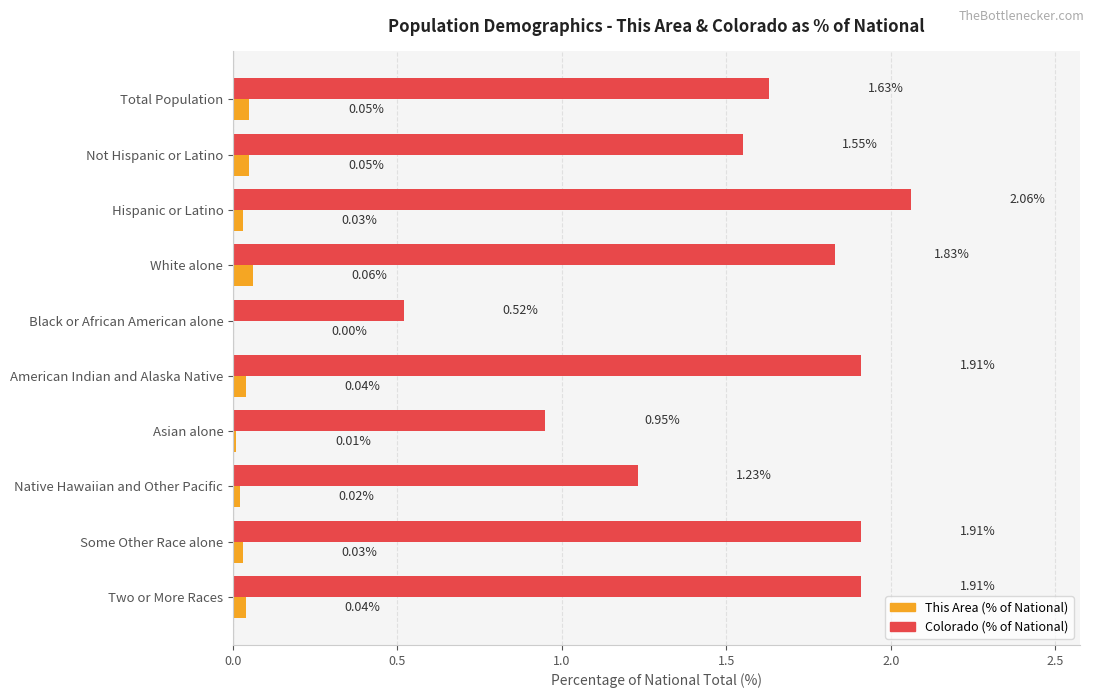

Which label corresponds to the largest value in the chart?

Hispanic or Latino